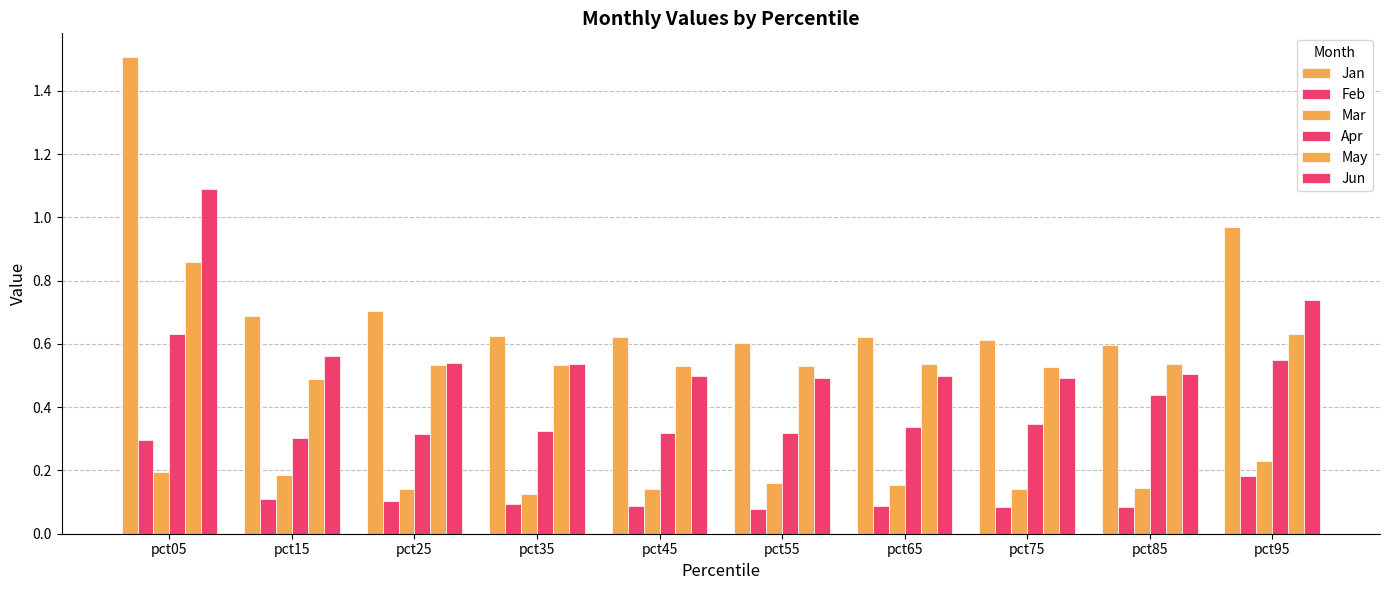

Reading right to left, transcribe all the data shown in this chart.

Jan: pct95=1.0	pct85=0.6	pct75=0.6	pct65=0.6	pct55=0.6	pct45=0.6	pct35=0.6	pct25=0.7	pct15=0.7	pct05=1.5
Feb: pct95=0.2	pct85=0.1	pct75=0.1	pct65=0.1	pct55=0.1	pct45=0.1	pct35=0.1	pct25=0.1	pct15=0.1	pct05=0.3
Mar: pct95=0.2	pct85=0.1	pct75=0.1	pct65=0.2	pct55=0.2	pct45=0.1	pct35=0.1	pct25=0.1	pct15=0.2	pct05=0.2
Apr: pct95=0.6	pct85=0.4	pct75=0.3	pct65=0.3	pct55=0.3	pct45=0.3	pct35=0.3	pct25=0.3	pct15=0.3	pct05=0.6
May: pct95=0.6	pct85=0.5	pct75=0.5	pct65=0.5	pct55=0.5	pct45=0.5	pct35=0.5	pct25=0.5	pct15=0.5	pct05=0.9
Jun: pct95=0.7	pct85=0.5	pct75=0.5	pct65=0.5	pct55=0.5	pct45=0.5	pct35=0.5	pct25=0.5	pct15=0.6	pct05=1.1